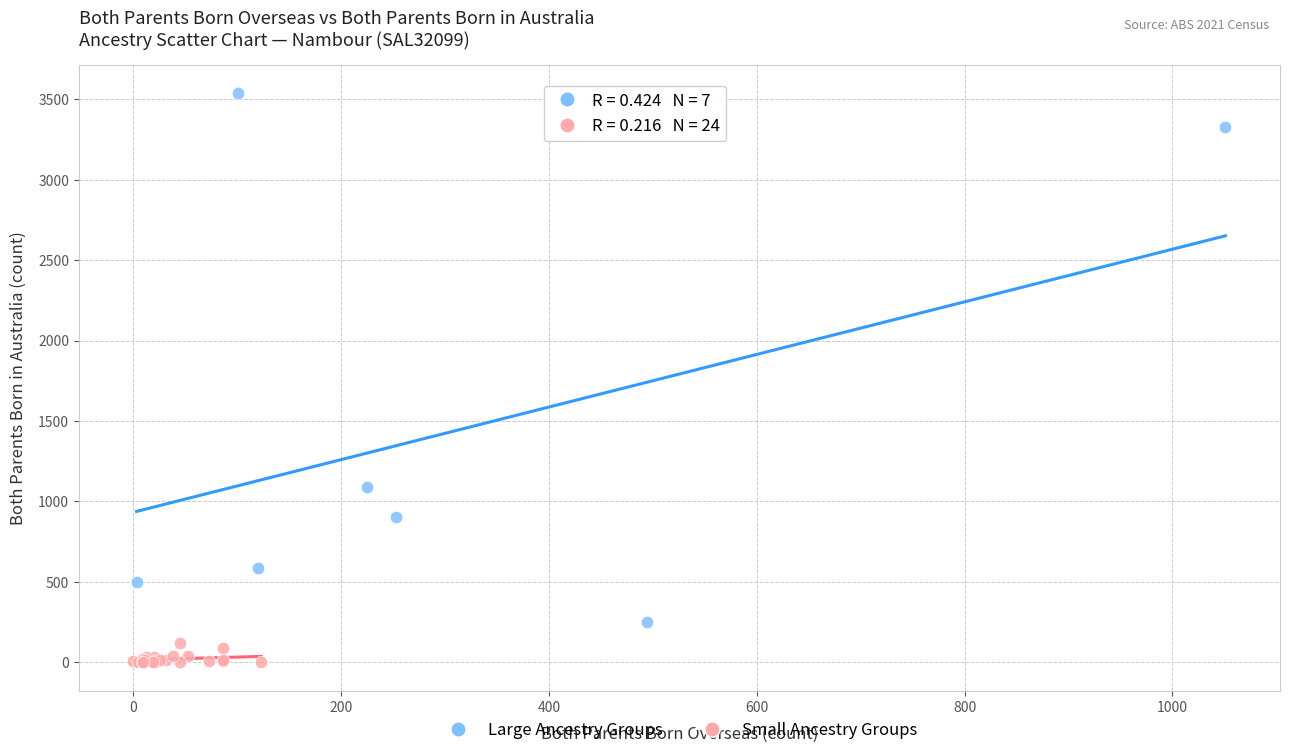

Which series reaches the minimum Y coordinate?

Small Ancestry Groups